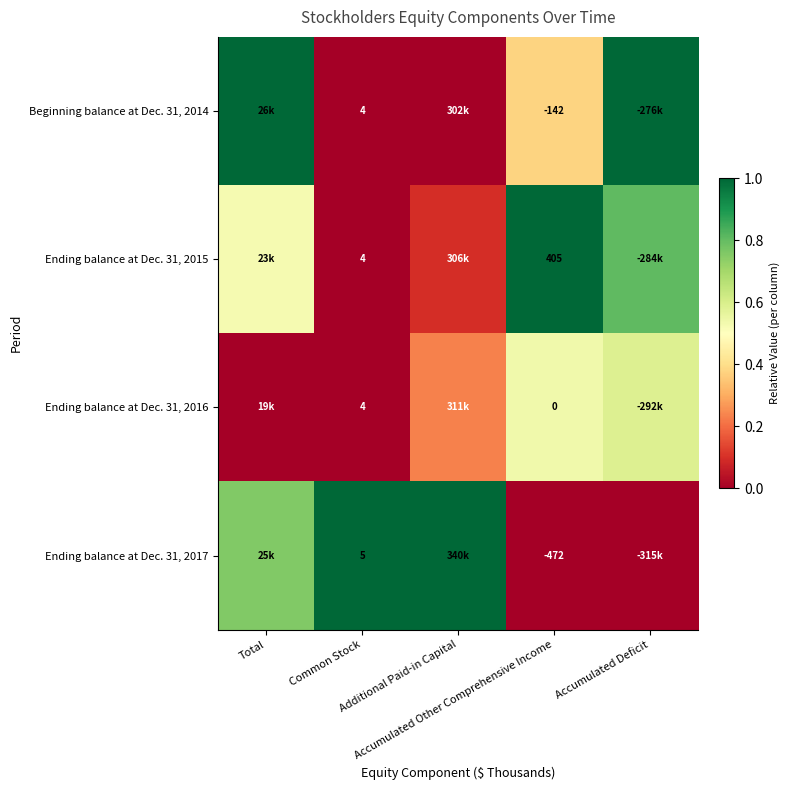

Count the number of data series in this chart.

4